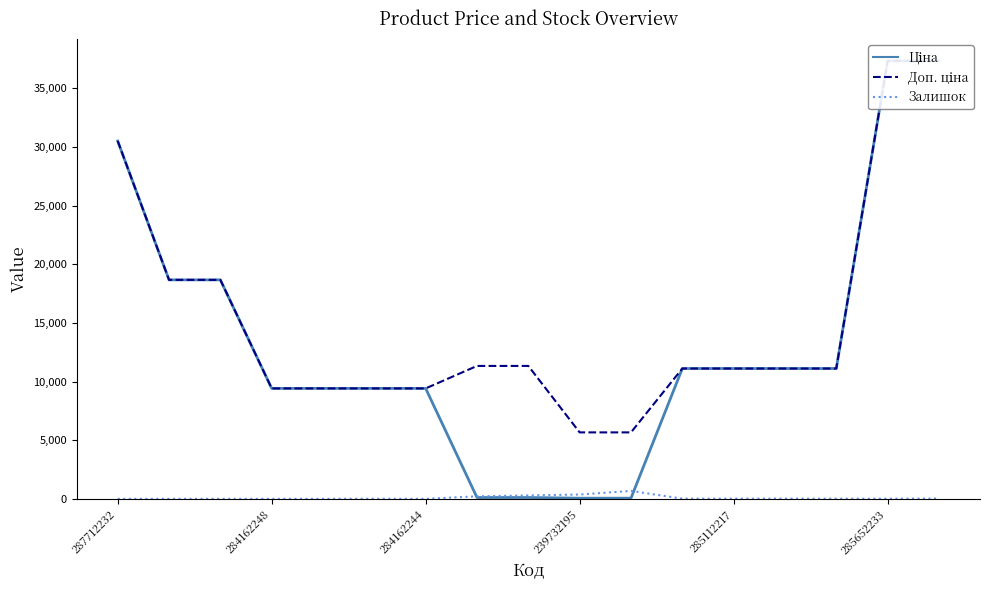

What is the maximum value for Ціна?

37343.0